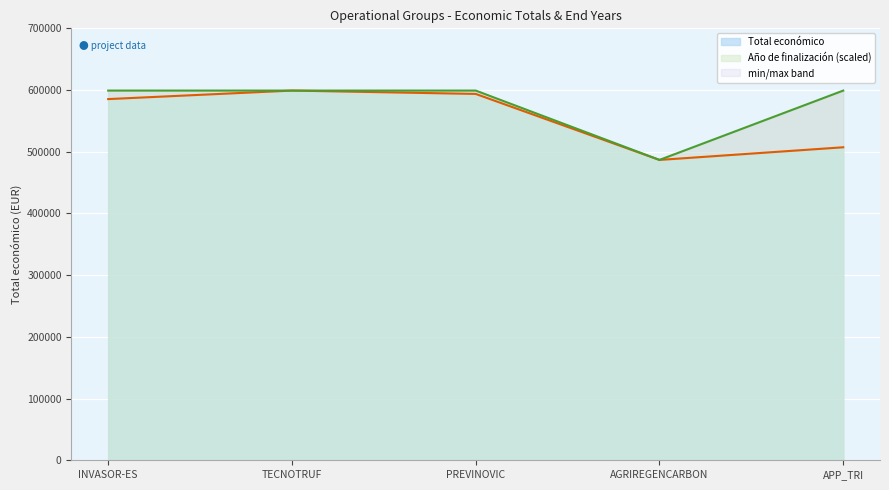

At which category is the sum across all series the highest?

TECNOTRUF